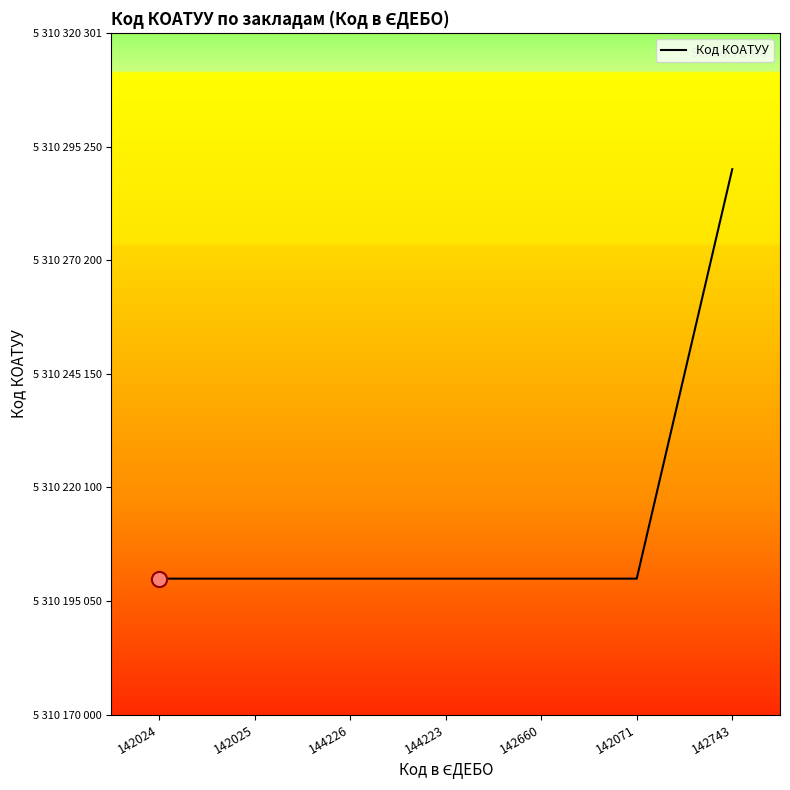

Is this an area chart (filled region under the line)?

No